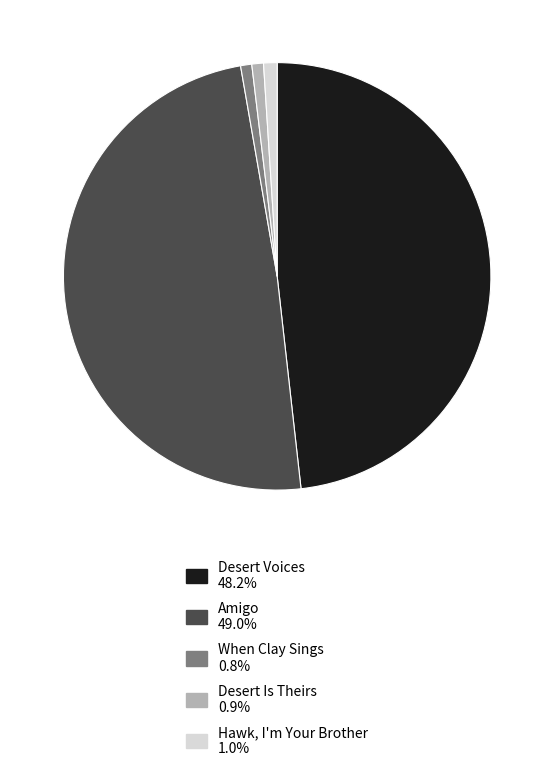

Count the number of slices in the pie.

5